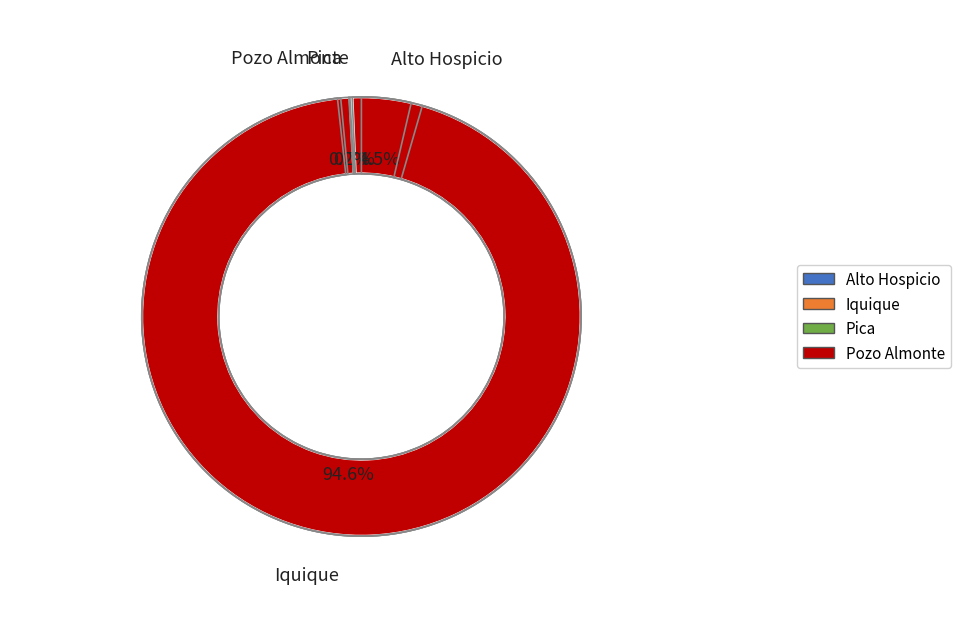

To the nearest percent, what is the combined percentage of Alto Hospicio and Iquique?

99%